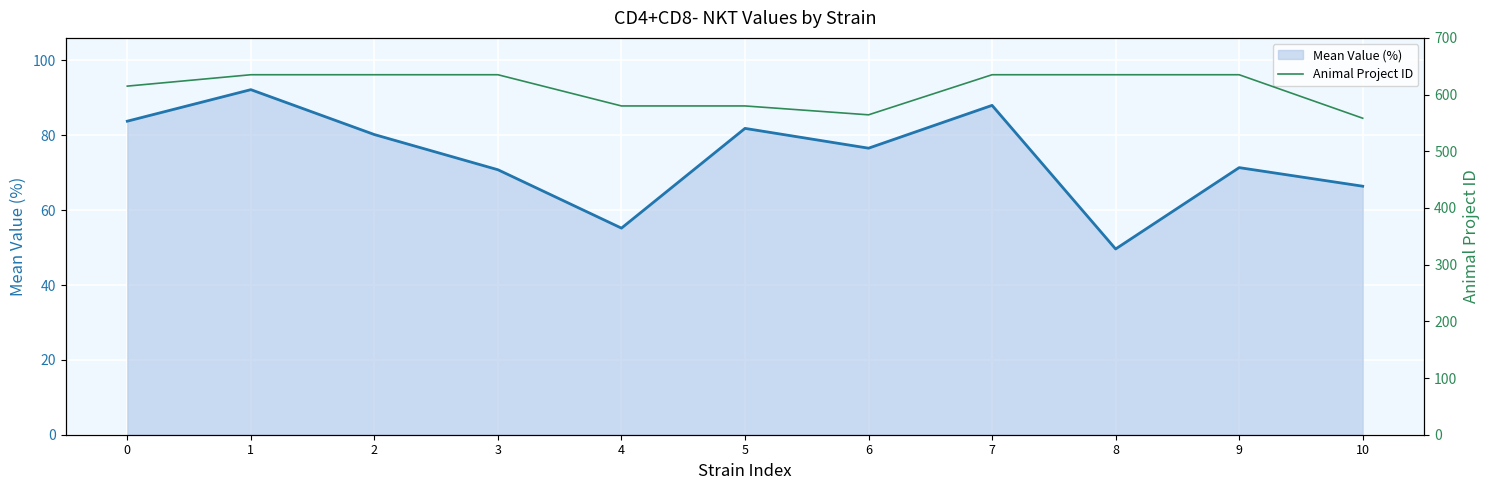

Is it true that Mean Value (%) equals 92.2 at 1?

True